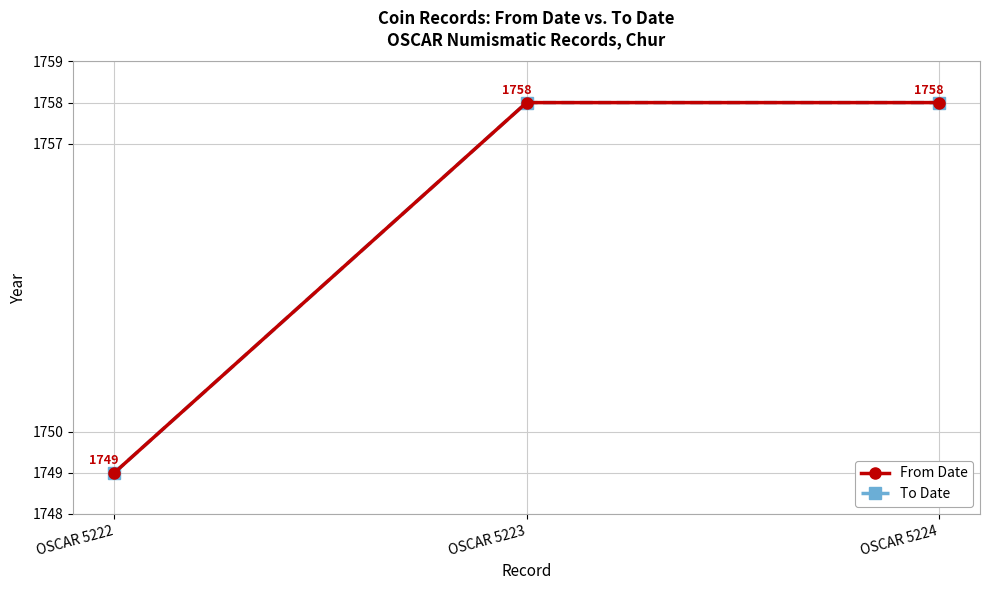

Reading right to left, what are all the values shown in this chart?

From Date: 1758	1758	1749
To Date: 1758	1758	1749